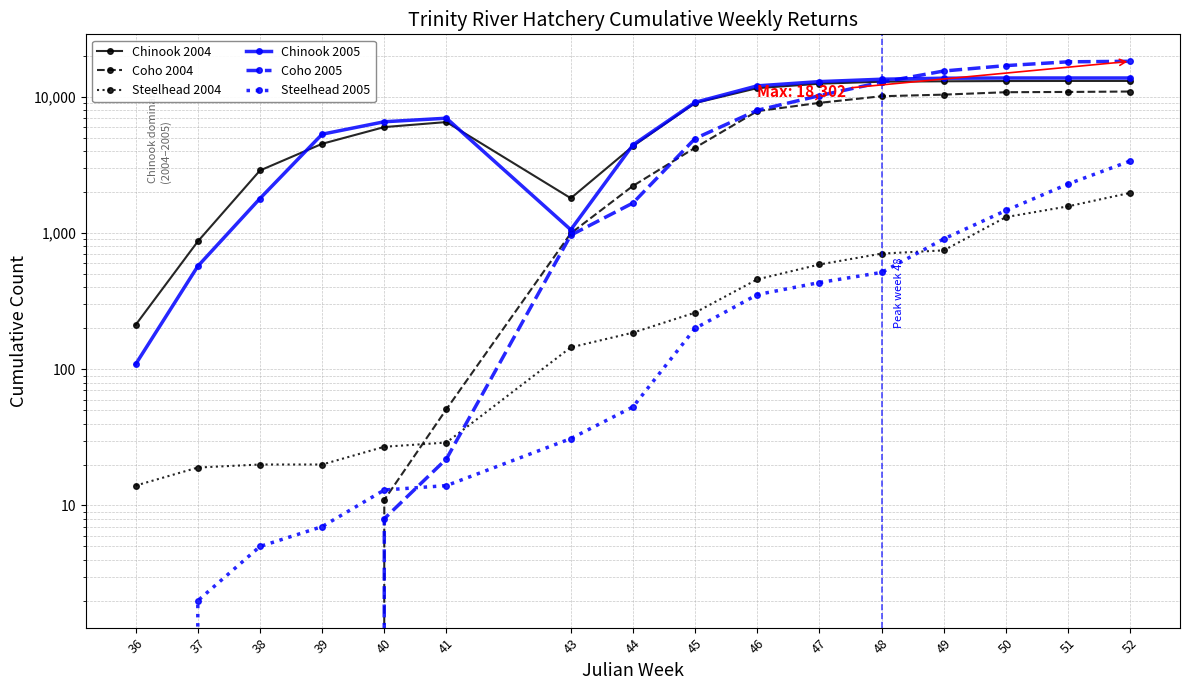

How many times do Steelhead 2005 and Coho 2004 cross each other?

1